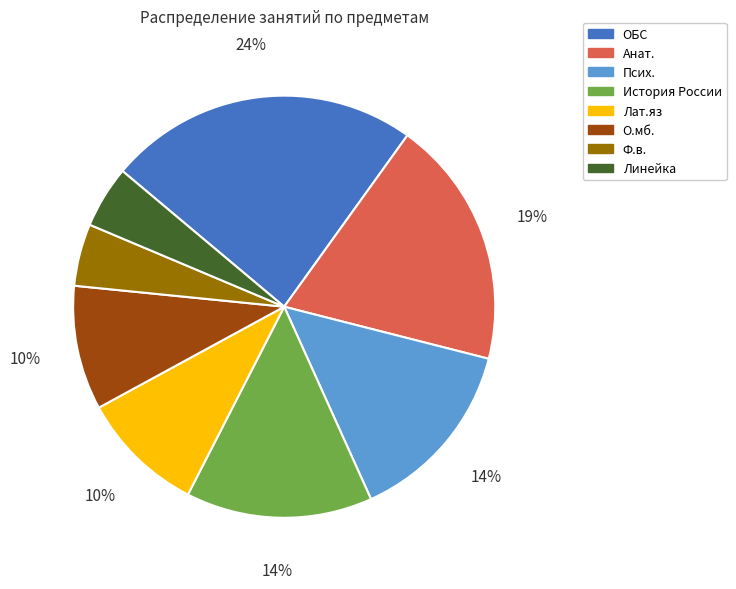

Does Ф.в. represent more than half of the total?

No